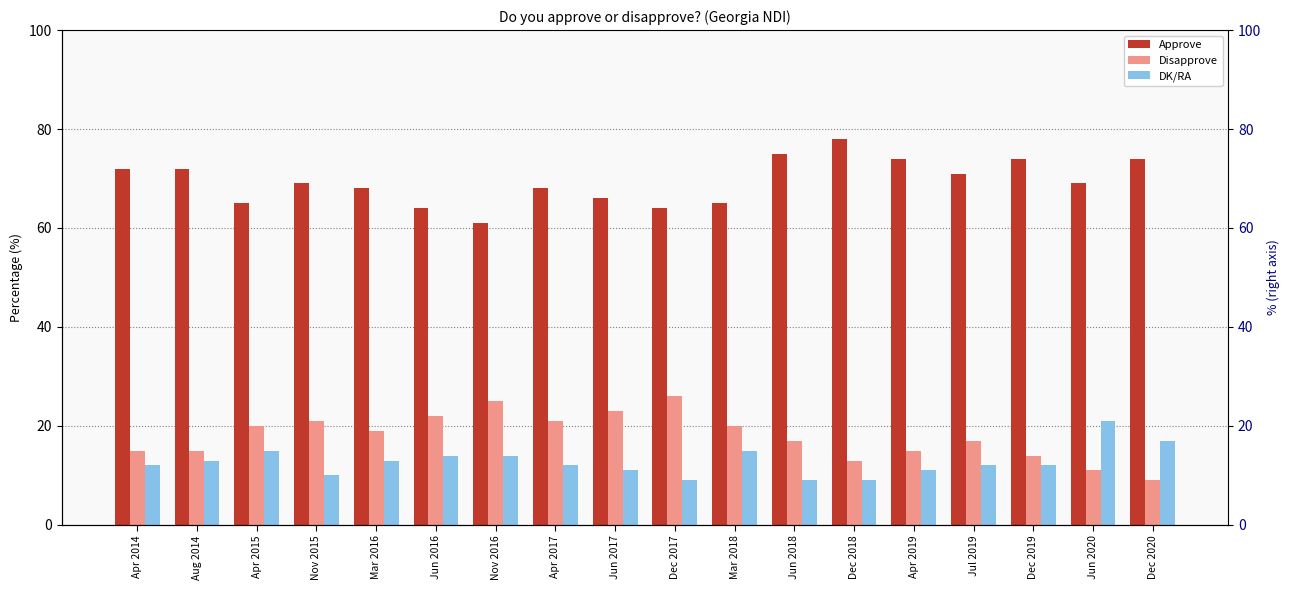

Which has a higher value, Dec 2020 or Jun 2018?

Jun 2018